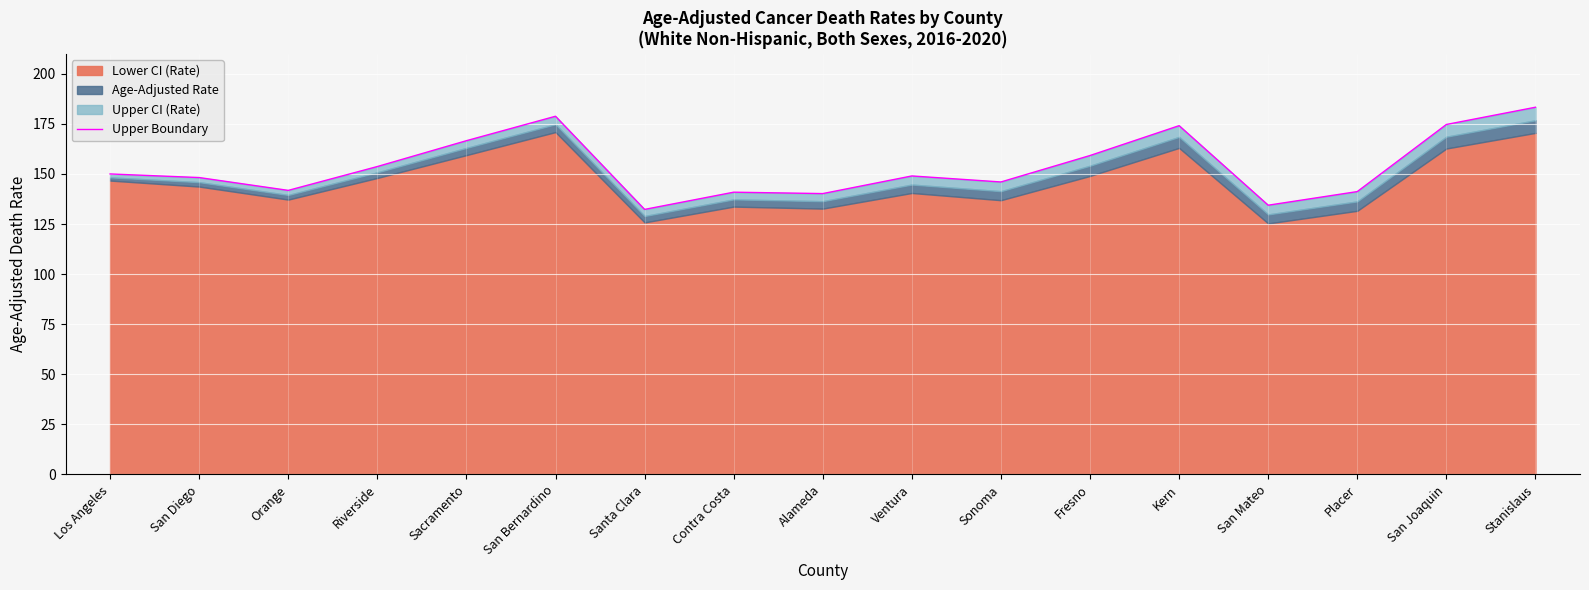

At which label is the value closest to 157?

Fresno